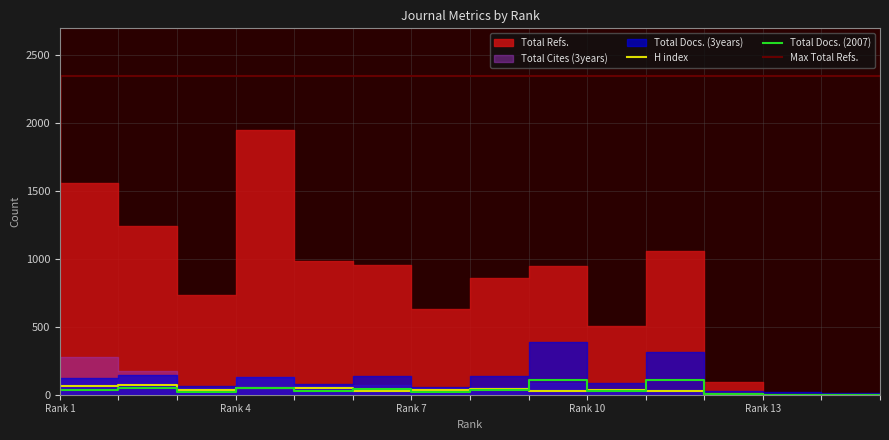

Which series changed the most between 4 and 8?

Total Refs.